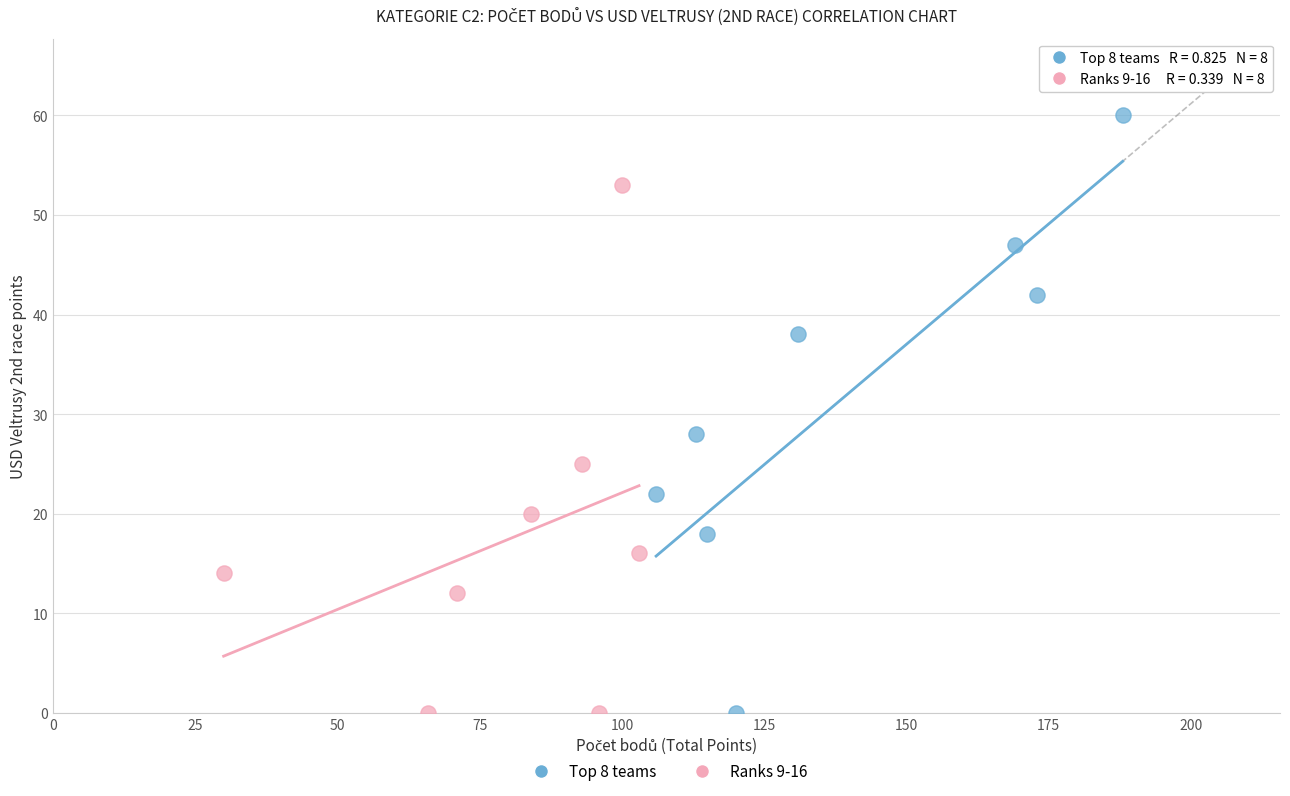

Which series contains the highest Y value?

Top 8 teams